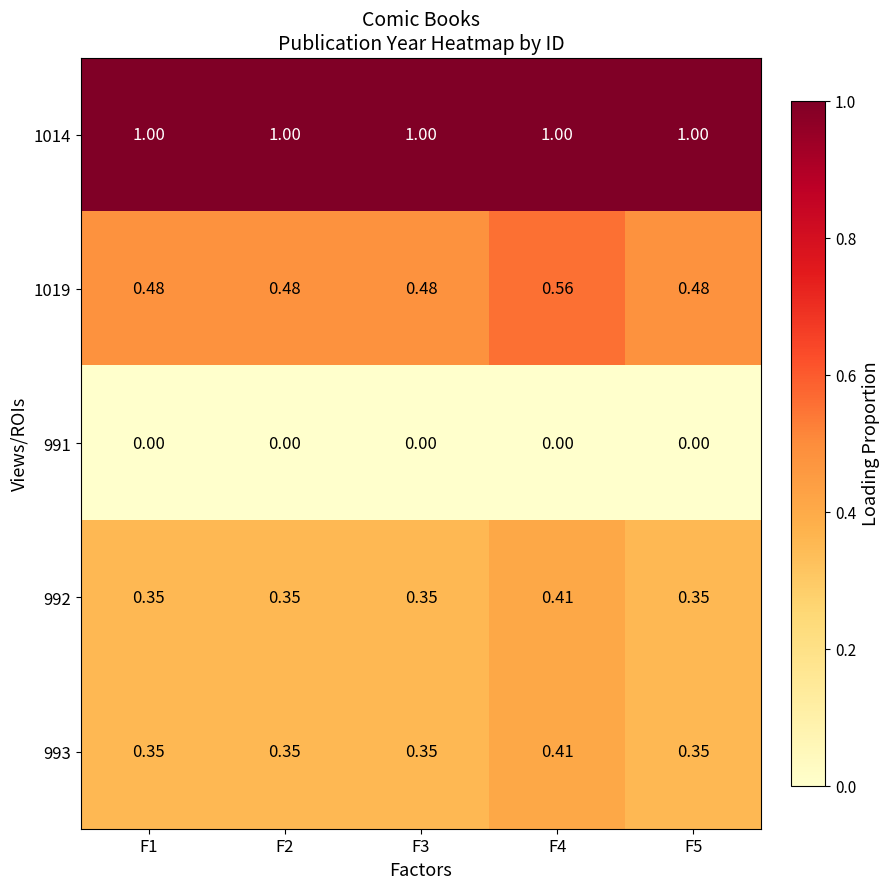

Is the value of 991 at F5 greater than the value of 993 at F5?

No